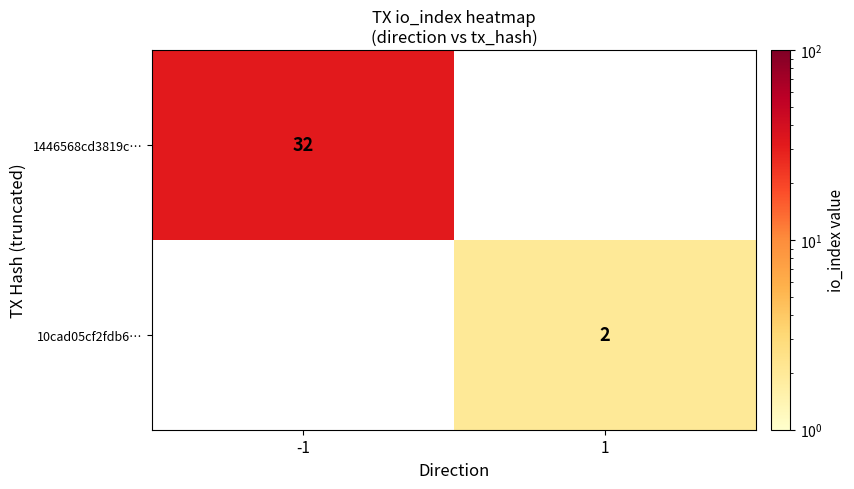

Is the value of 10cad05cf2fdb6… at 1 greater than the value of 1446568cd3819c… at -1?

No